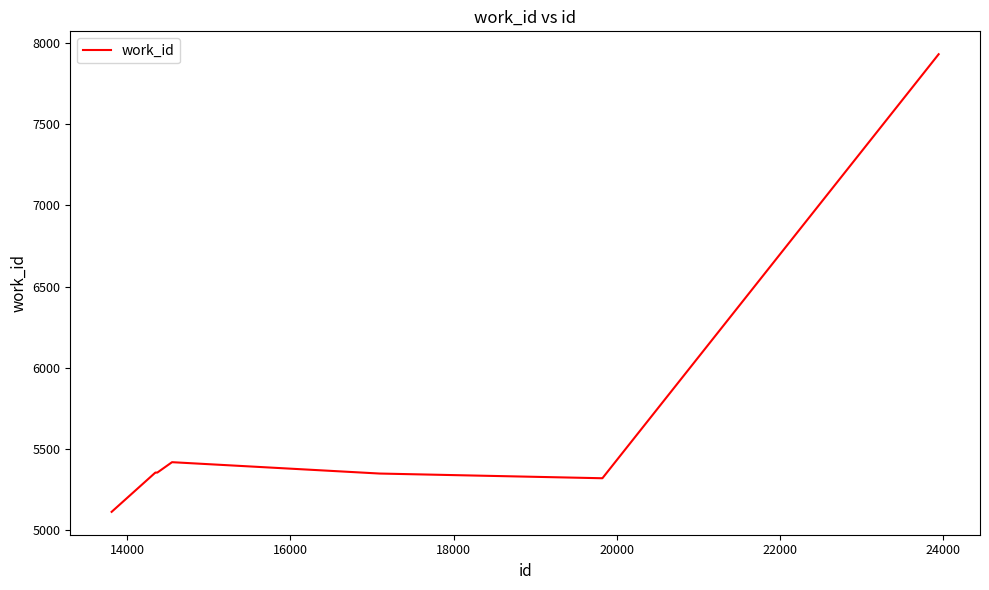

What is the smallest value displayed?

5112